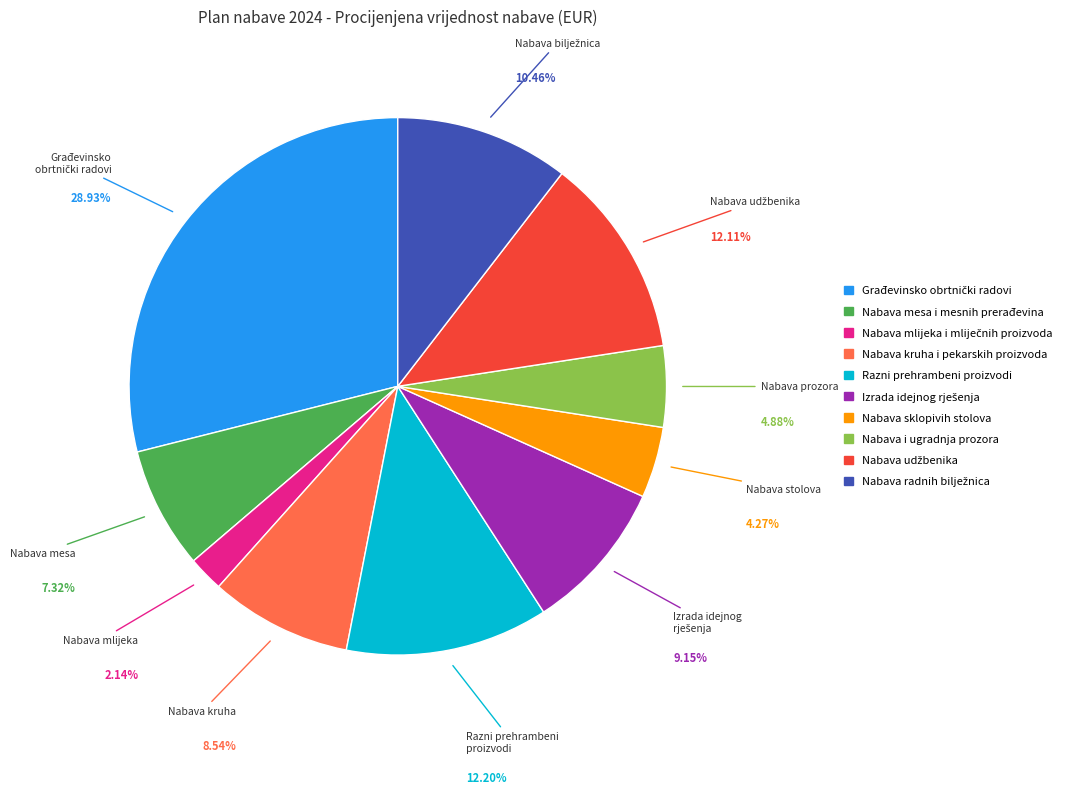

Does any single category account for the majority?

No